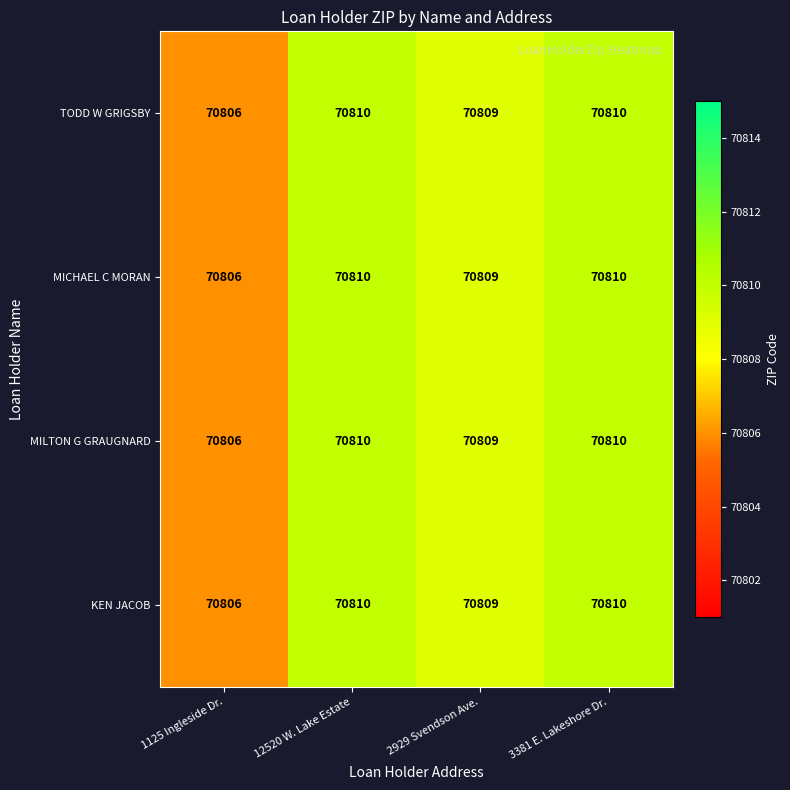

Which label corresponds to the smallest value in the chart?

1125 Ingleside Dr.